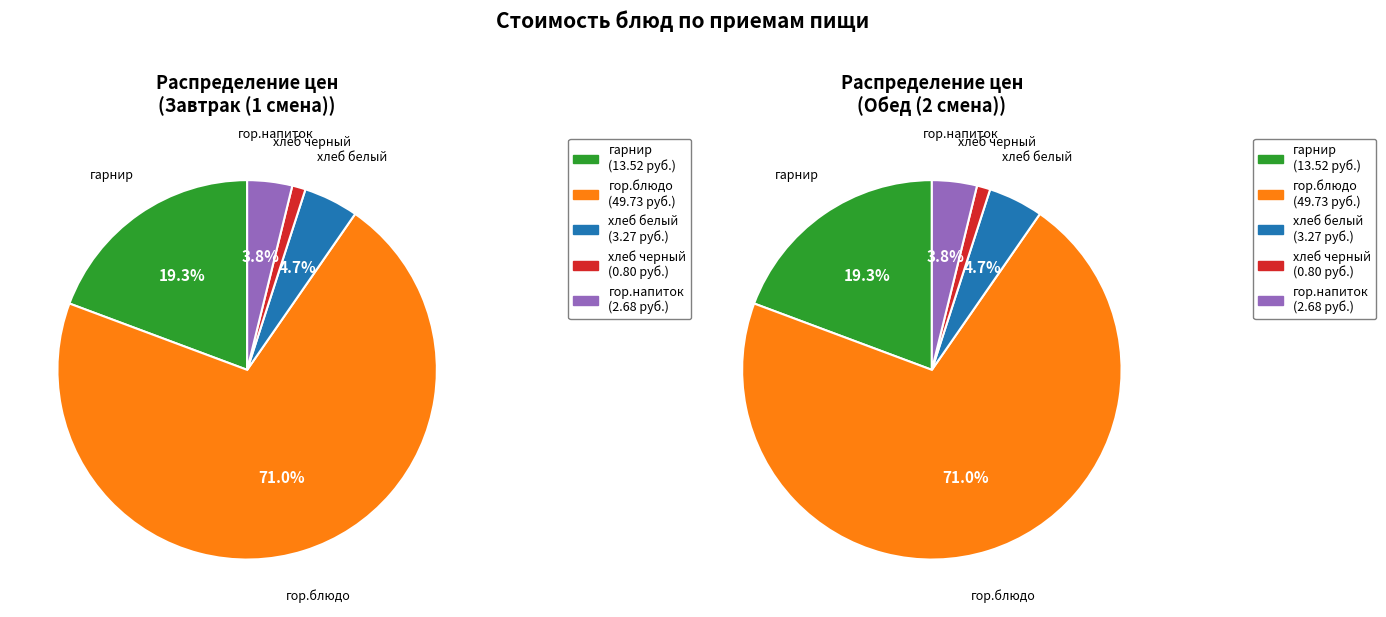

Is it true that гор.блюдо is 39% of the pie?

False